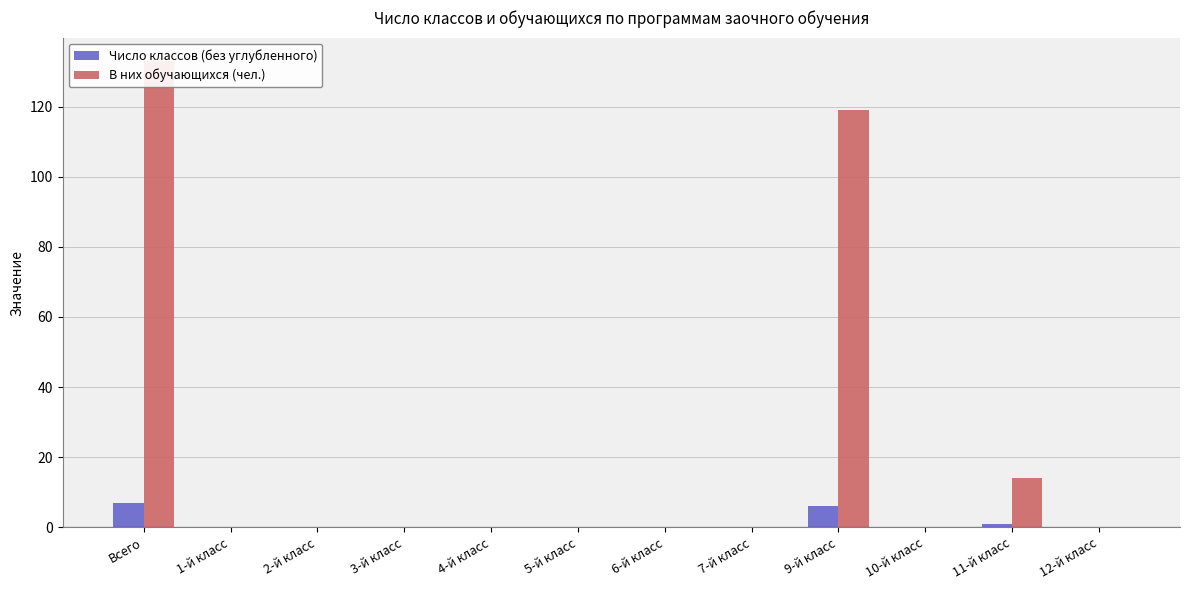

How many groups of bars are there?

12